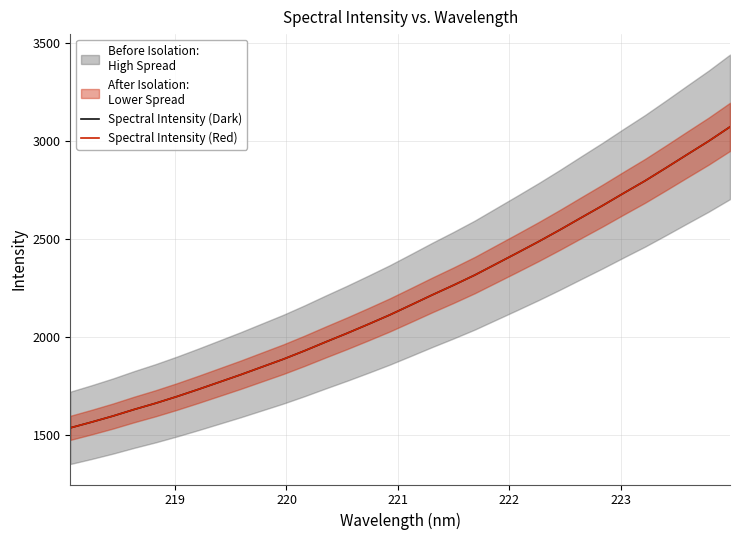

What is the difference between the maximum and minimum values in the Spectral Intensity (Red) series?

1534.0